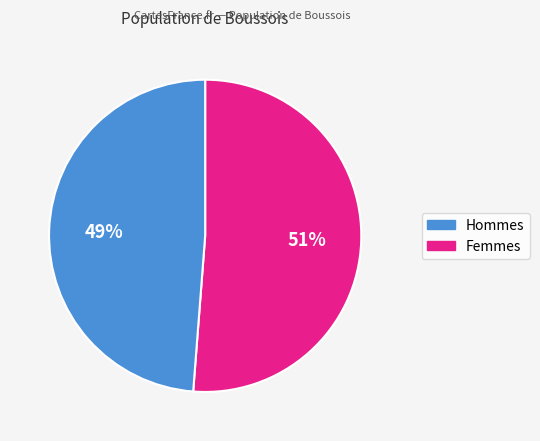

To the nearest percent, what is the average slice percentage?

50%